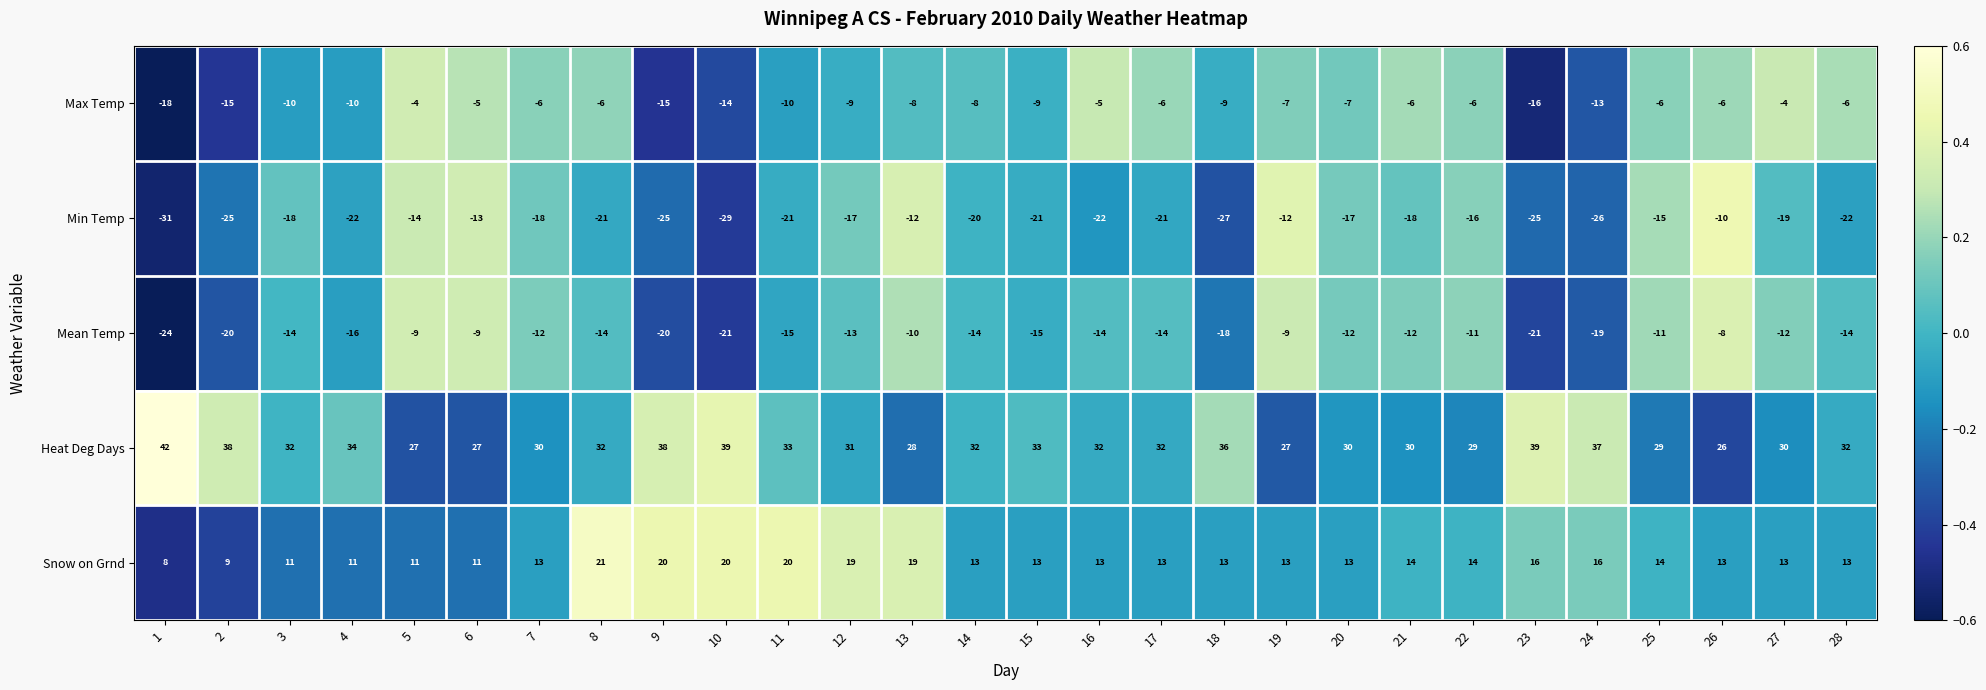

The Snow on Grnd series shows 16 at 23. True or false?

True